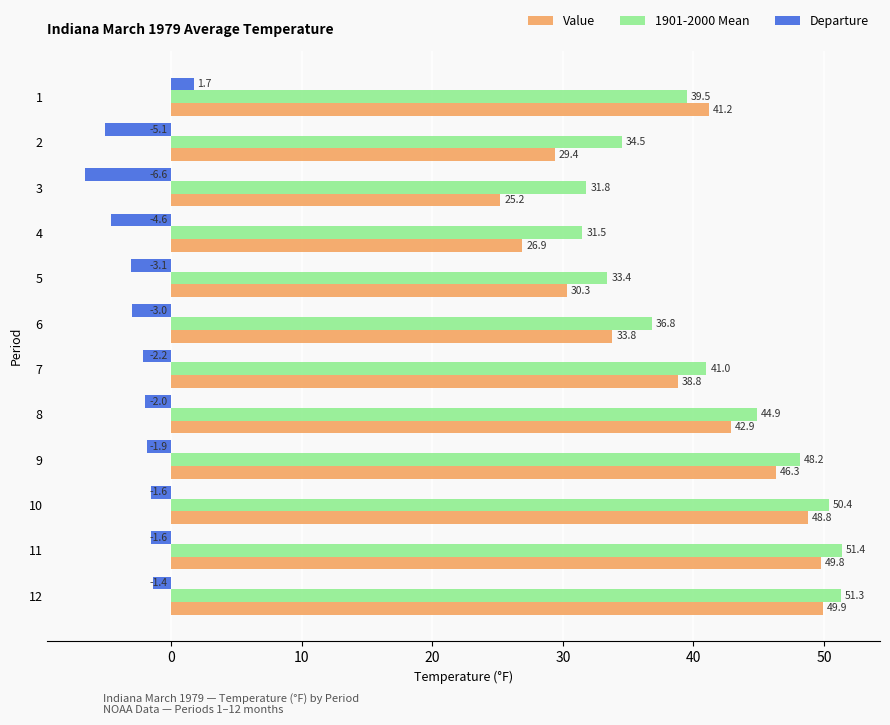

What is the minimum value shown in the chart?

-6.6